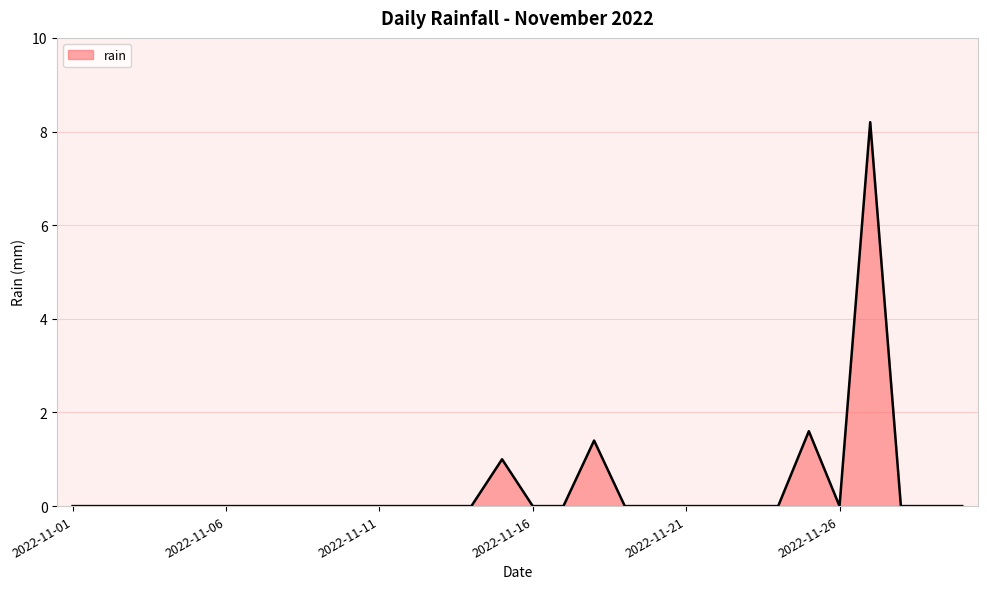

What is the maximum value shown in the chart?

8.2